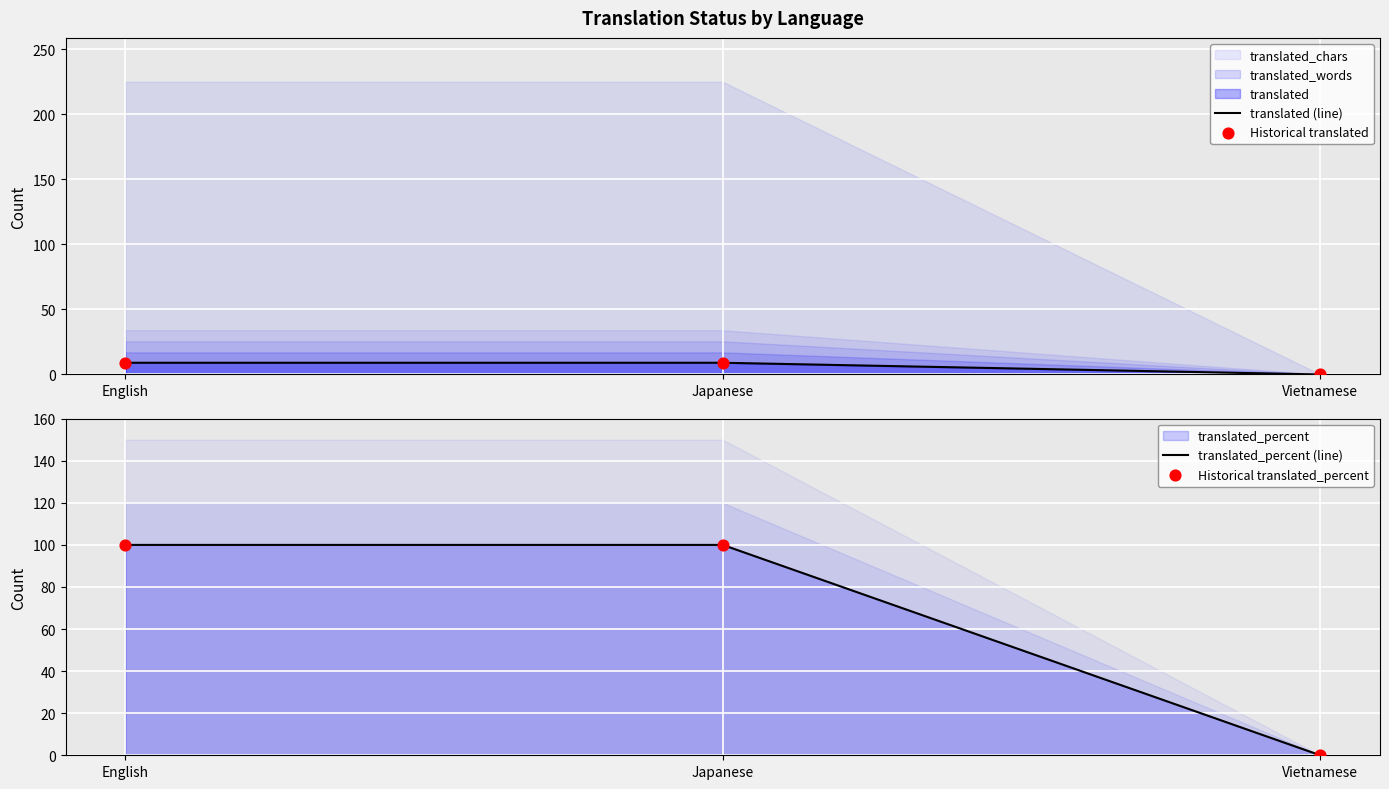

Is the value of translated (line) at Vietnamese greater than the value of translated_percent (line) at Japanese?

No